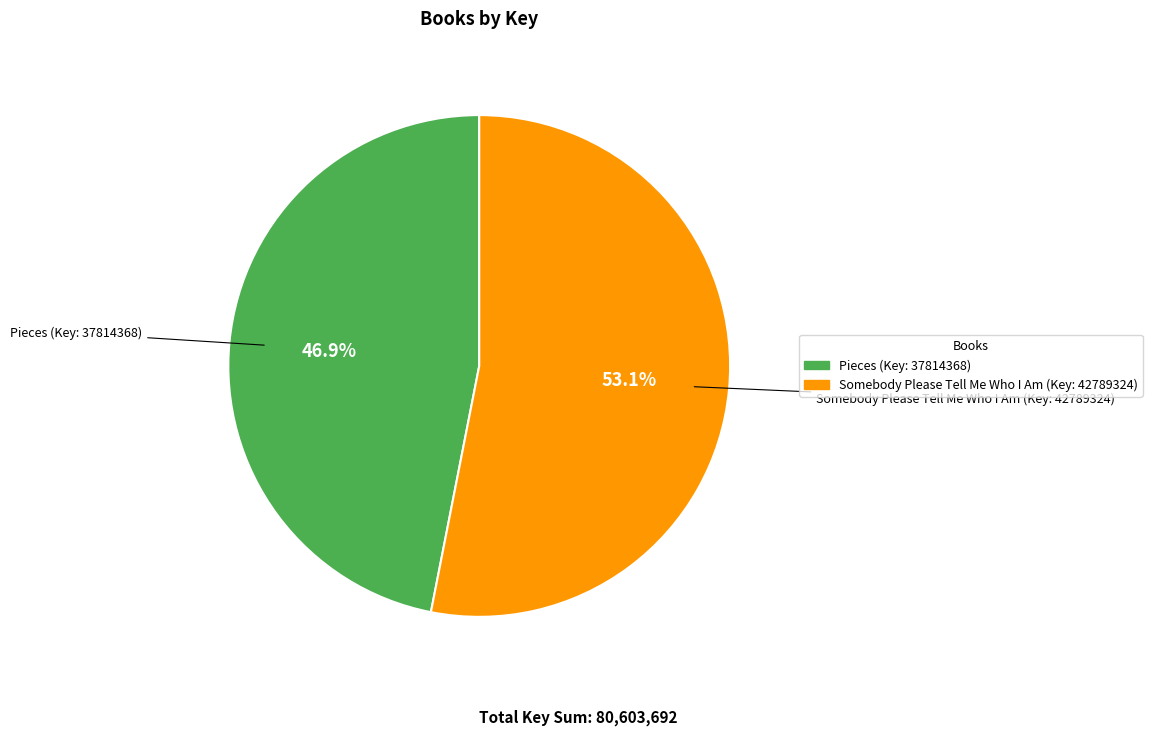

Does any single category account for the majority?

Yes